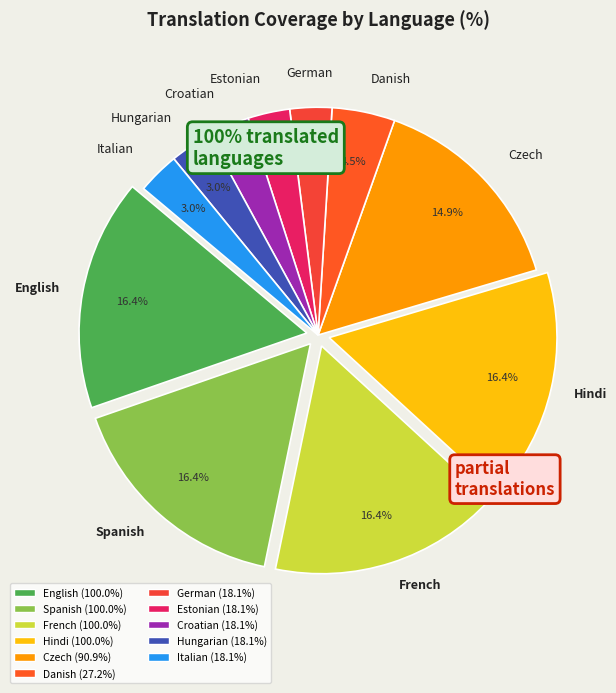

Is it true that Hungarian is 3% of the pie?

True